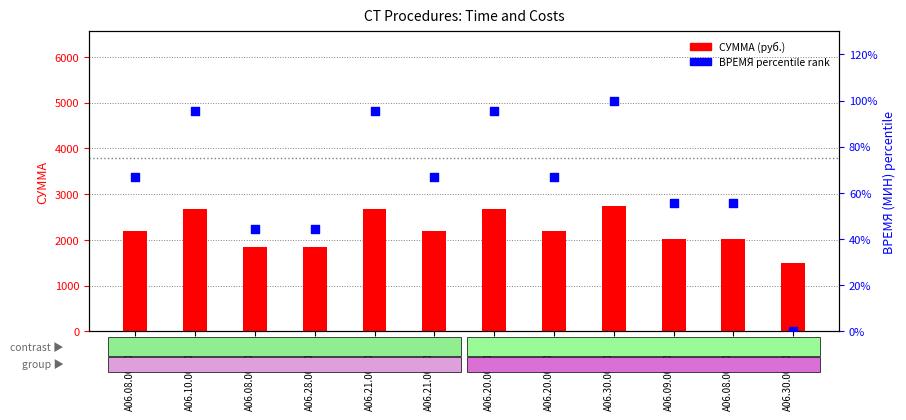

Which series contains the highest Y value?

СУММА